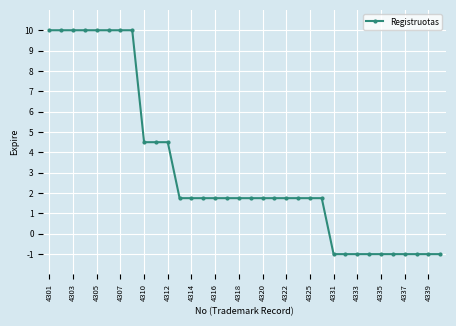

What is the greatest value displayed?

10.0